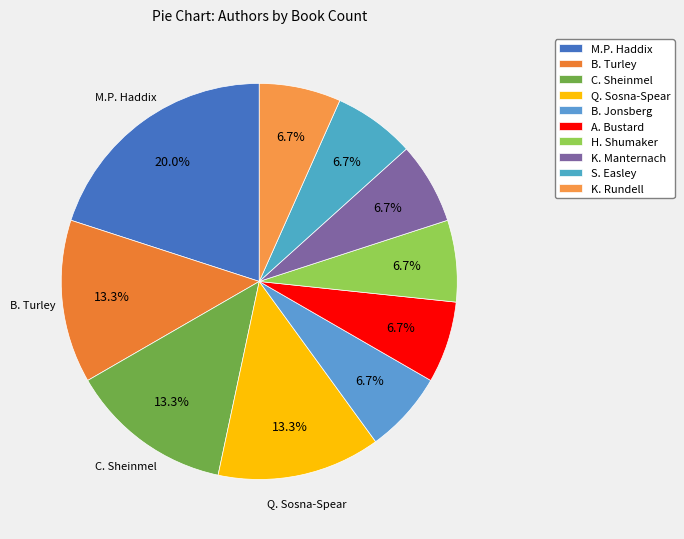

How many segments does this pie chart have?

10